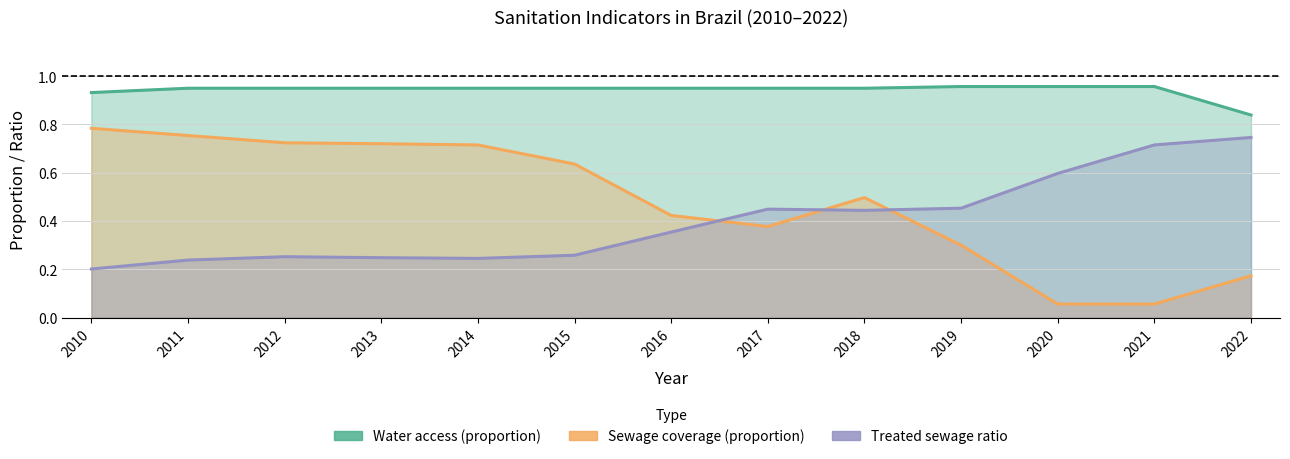

How many lines are shown in the chart?

3